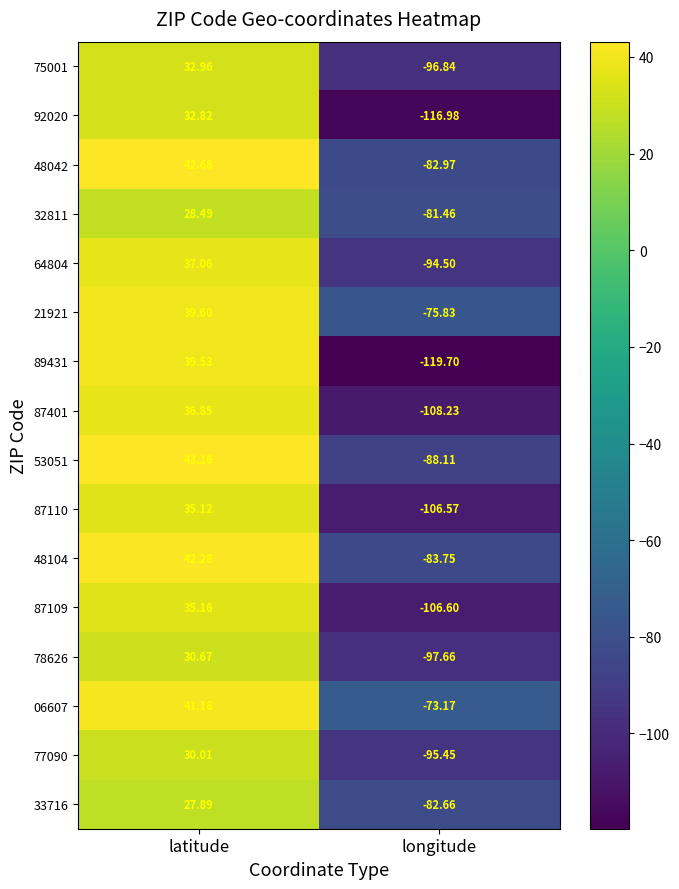

What is the spread (max minus min) of values at longitude?

46.5